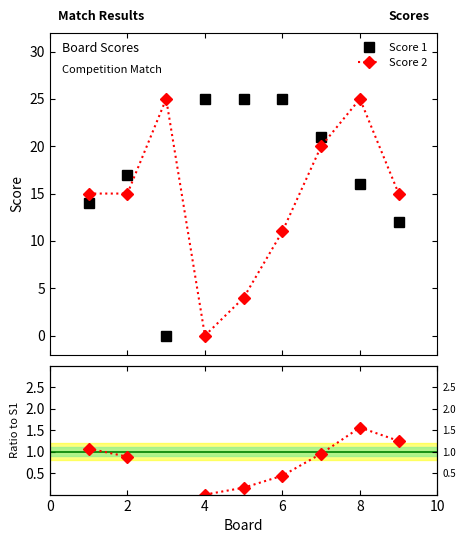

True or false: Score 1 has more than 0 points higher than both neighbors.

True